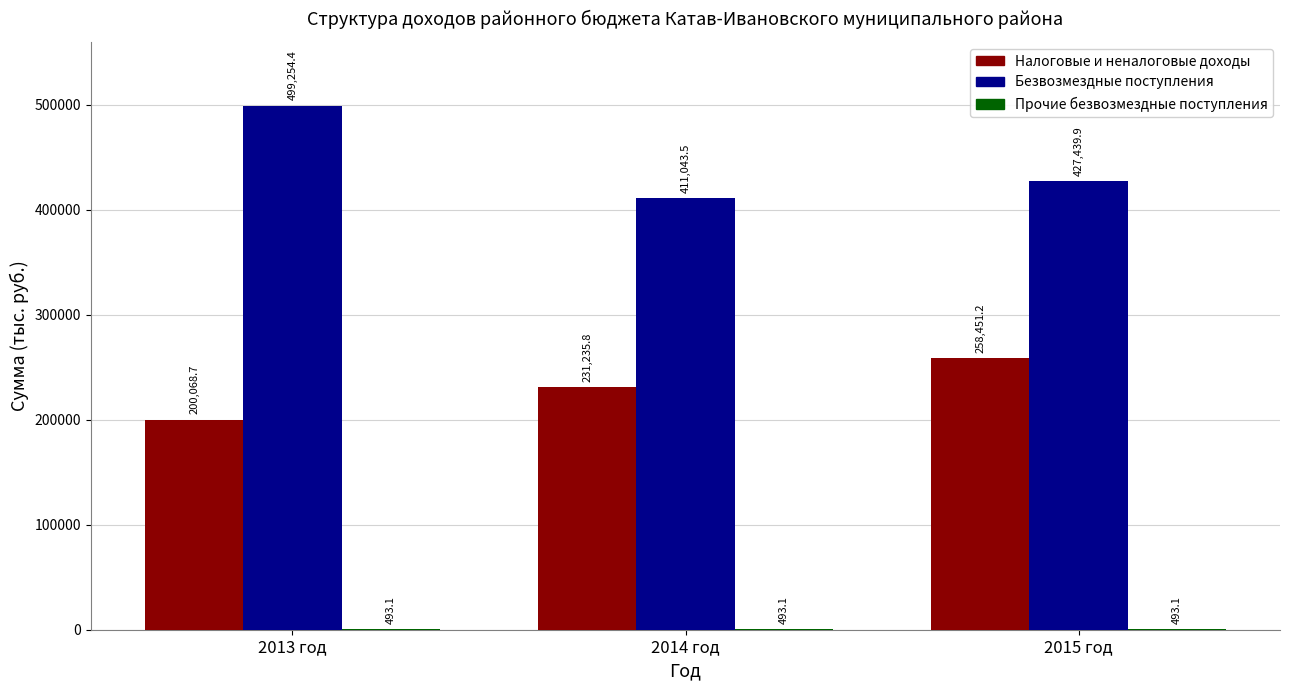

What is the average value of the Безвозмездные поступления series?

445912.6